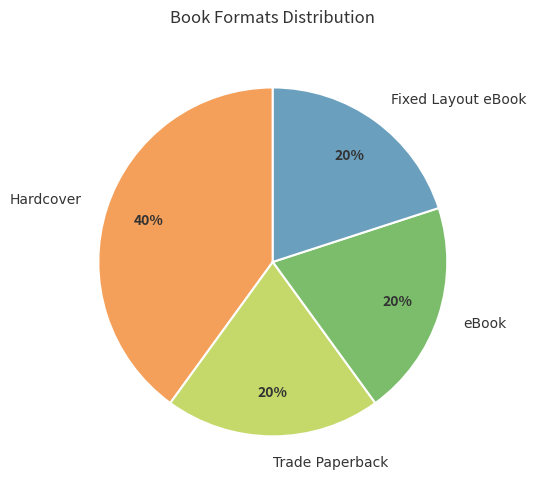

What percentage is the eBook slice, to the nearest percent?

20%